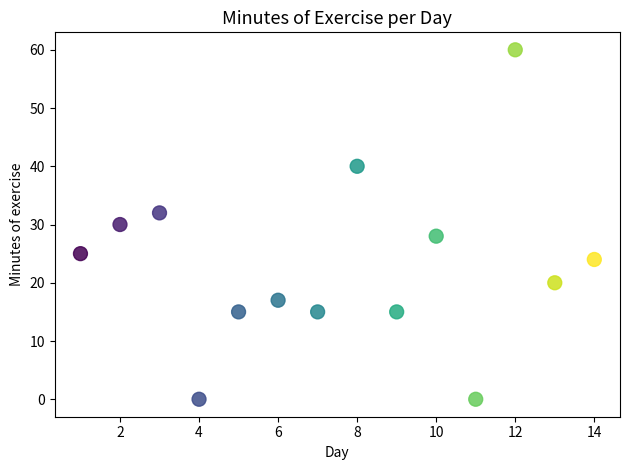

What is the range of X values (max minus min)?

13